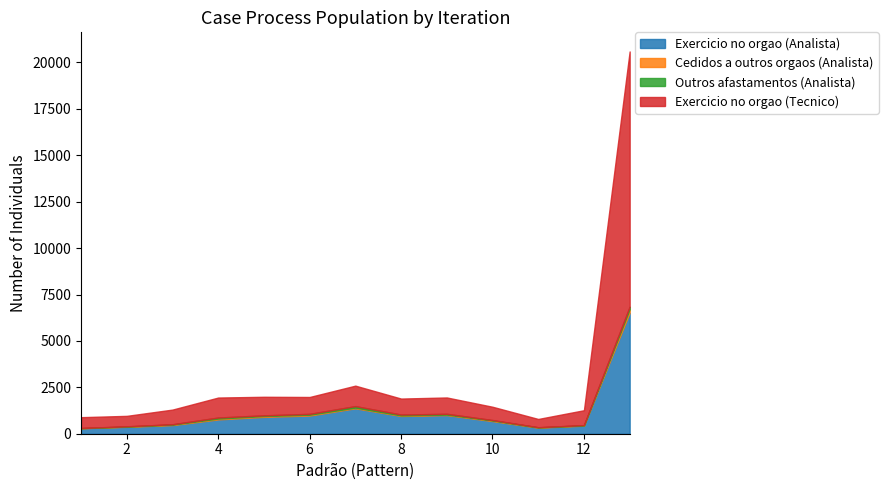

Reading left to right, what are all the values shown in this chart?

Exercicio no orgao (Analista): 296	372	463	770	907	978	1369	955	1002	679	325	434	6526
Cedidos a outros orgaos (Analista): 5	16	32	46	47	47	38	30	29	37	19	19	189
Outros afastamentos (Analista): 5	11	15	56	36	45	80	48	42	21	5	11	131
Exercicio no orgao (Tecnico): 585	563	790	1077	1000	909	1103	861	880	716	446	802	13749